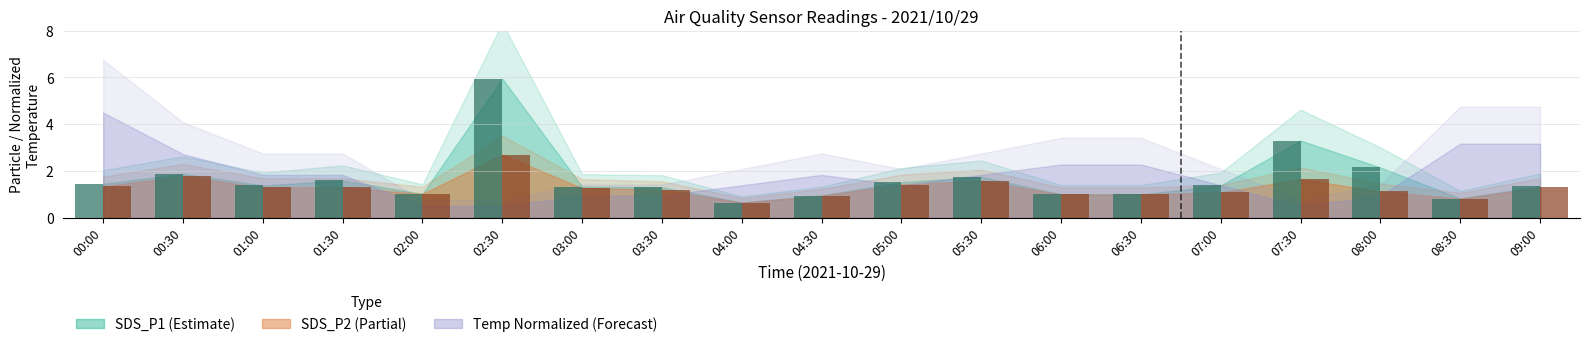

At which category is the sum across all series the highest?

02:30